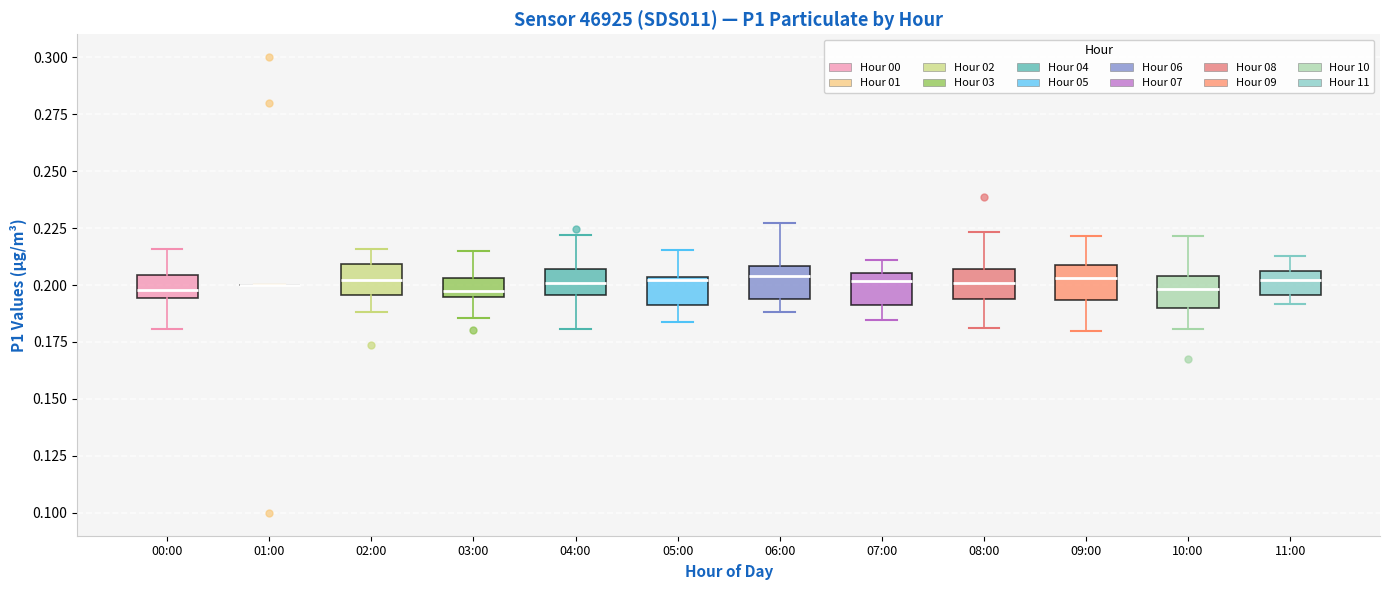

Reading left to right, read every box against the y-axis: the position of its median line, the range the box covers, and the ends of its whiskers. The values are not printed on the chart, so give them approximately, as read against the axis.

00:00: median 0.200, box 0.195 to 0.205, whiskers 0.180 to 0.215
01:00: box collapsed to a line at 0.200, whiskers 0.200 to 0.200
02:00: median 0.200, box 0.195 to 0.210, whiskers 0.190 to 0.215
03:00: median 0.195 (just above the box's lower edge), box 0.195 to 0.205, whiskers 0.185 to 0.215
04:00: median 0.200, box 0.195 to 0.205, whiskers 0.180 to 0.220
05:00: median 0.200, box 0.190 to 0.205, whiskers 0.185 to 0.215
06:00: median 0.205, box 0.195 to 0.210, whiskers 0.190 to 0.225
07:00: median 0.200, box 0.190 to 0.205, whiskers 0.185 to 0.210
08:00: median 0.200, box 0.195 to 0.205, whiskers 0.180 to 0.225
09:00: median 0.205, box 0.195 to 0.210, whiskers 0.180 to 0.220
10:00: median 0.200, box 0.190 to 0.205, whiskers 0.180 to 0.220
11:00: median 0.200, box 0.195 to 0.205, whiskers 0.190 to 0.215